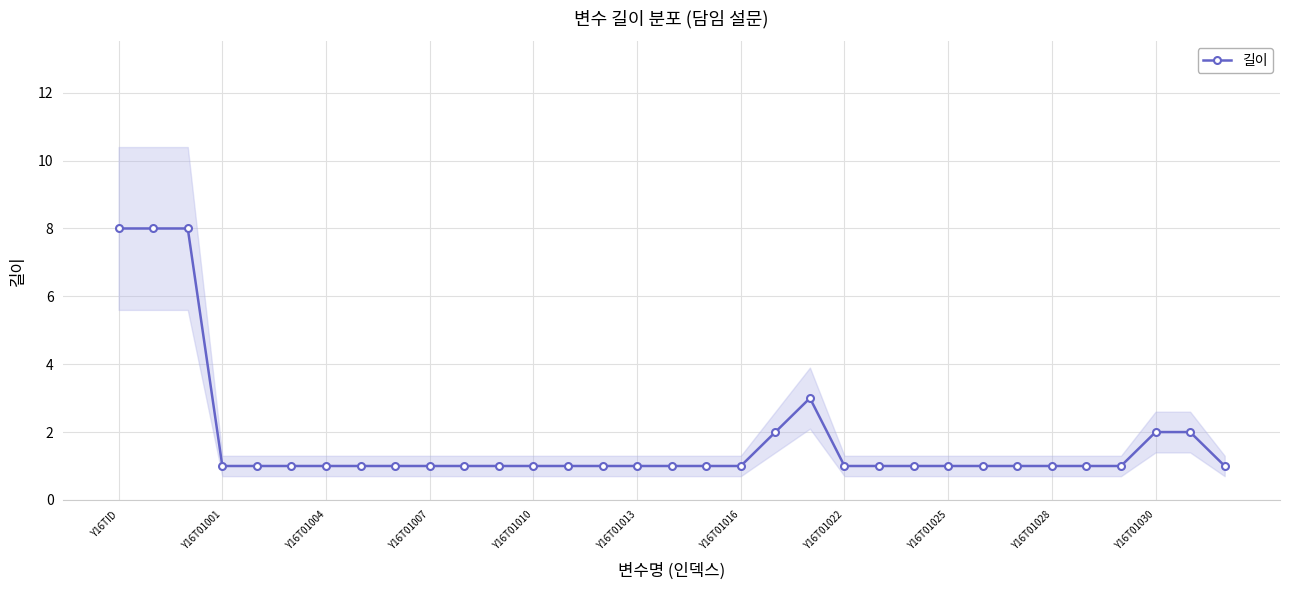

What is the maximum value for 길이?

8